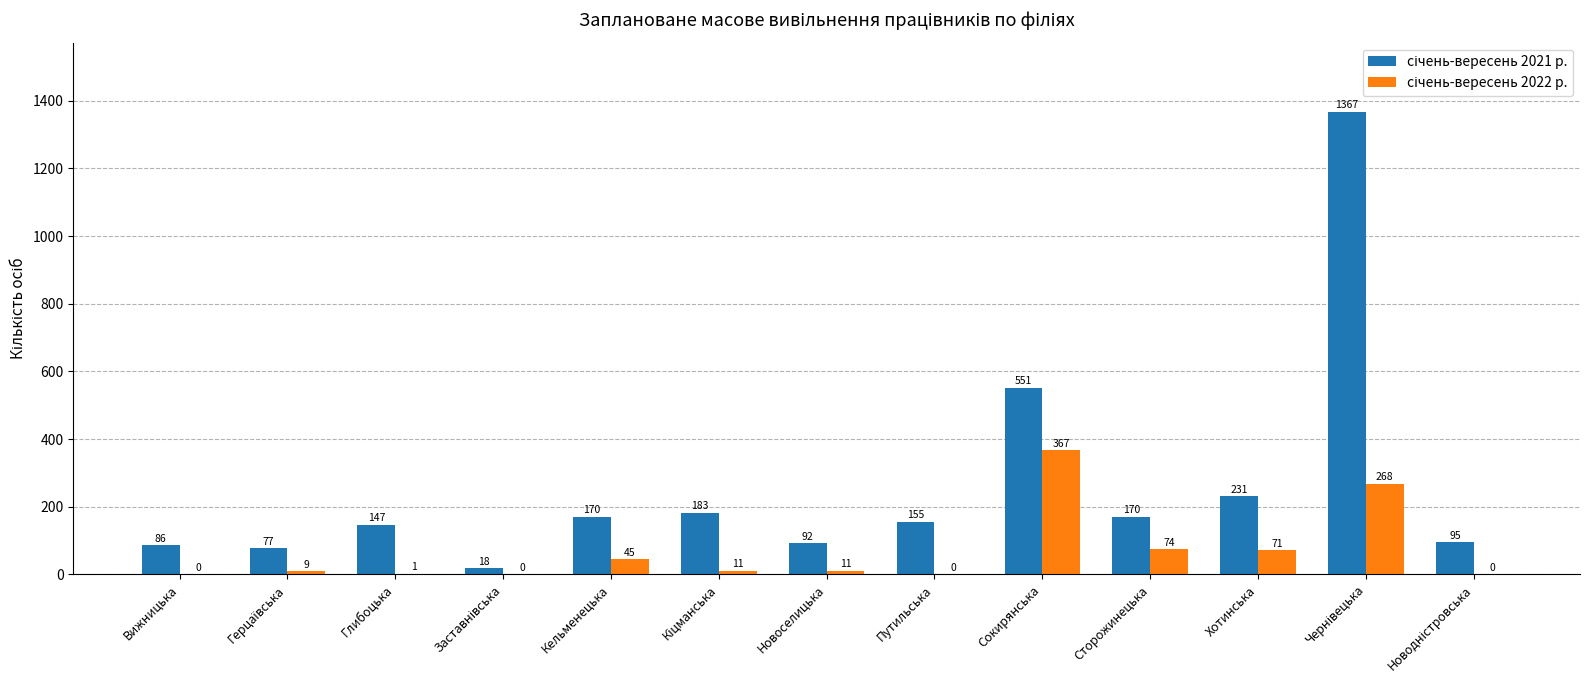

What is the total value across all series at Кельменецька?

215